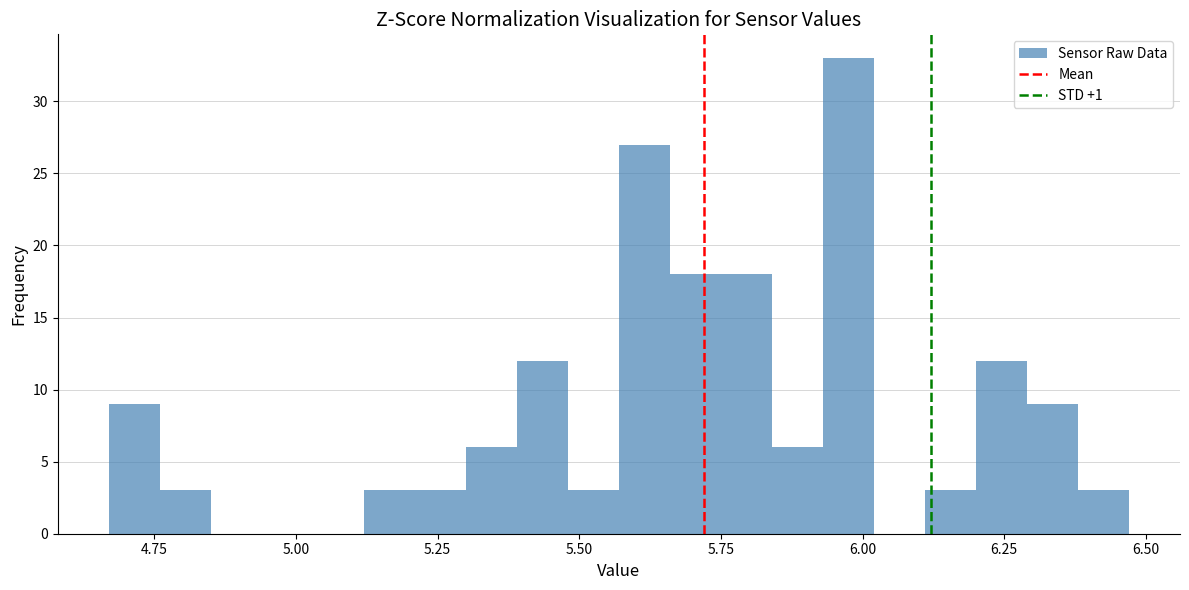

Around what value on the x-axis is the tallest bar? Give the approximate position of its centre, as read against the axis.

6.00